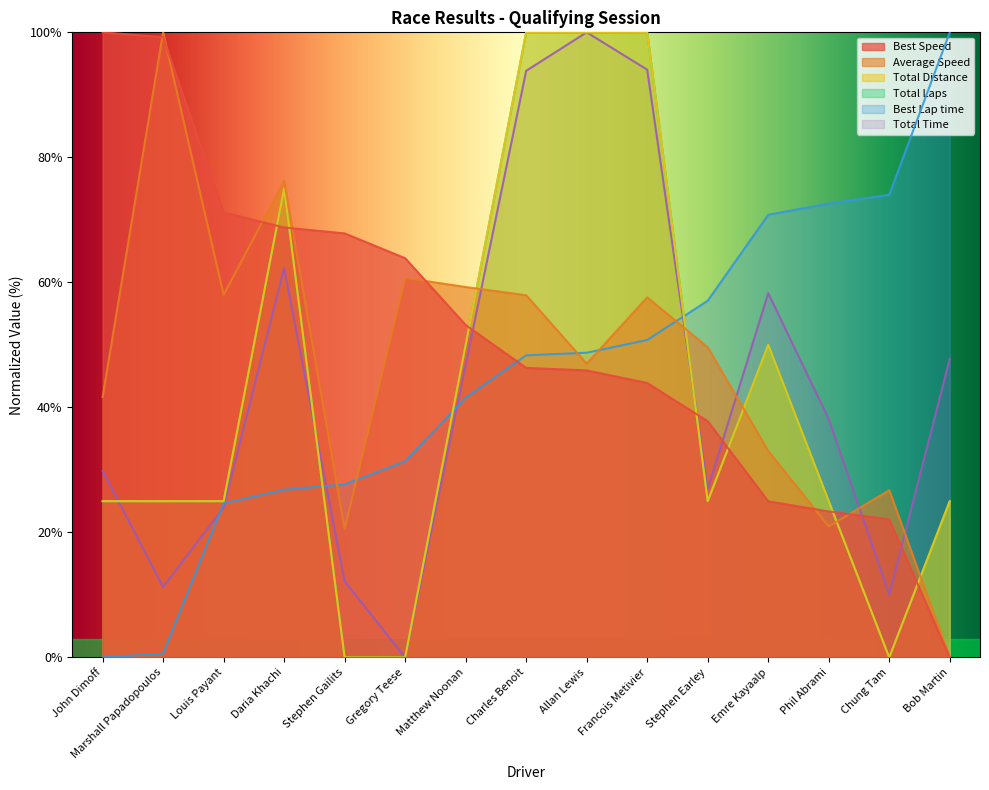

What is the average value of the Total Laps series?

41.7